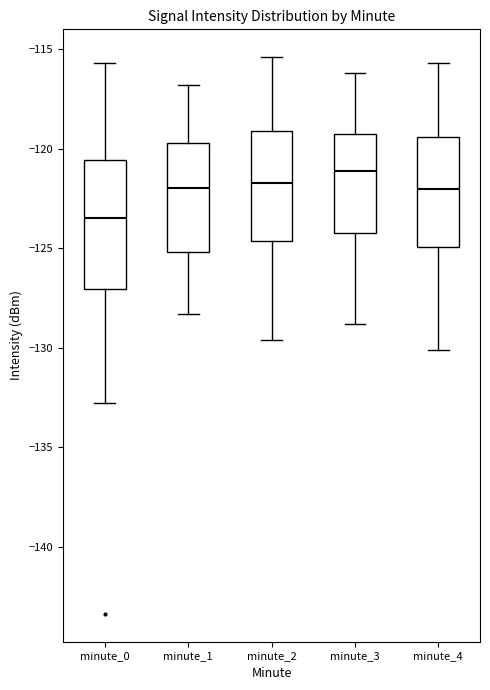

Where is the upper edge of the box for minute_0 on the y-axis? The values are not printed on the chart, so give them approximately, as read against the axis.

-120.5